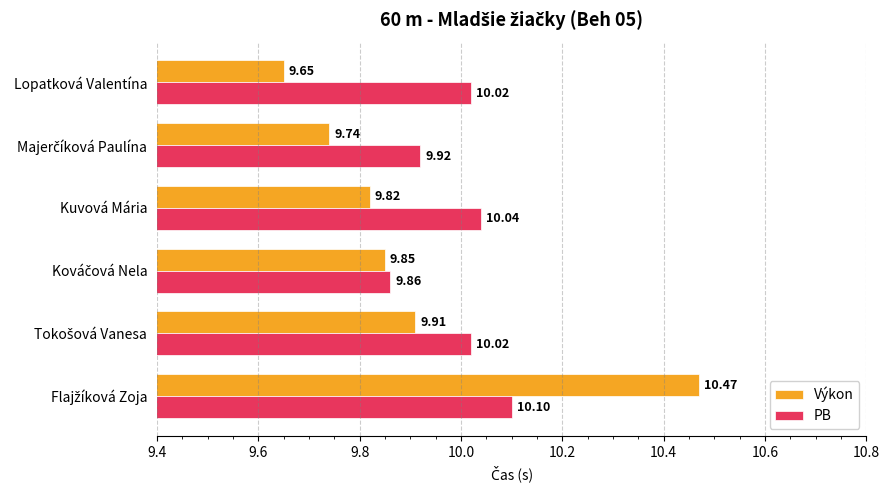

What is the average value of the Výkon series?

9.9